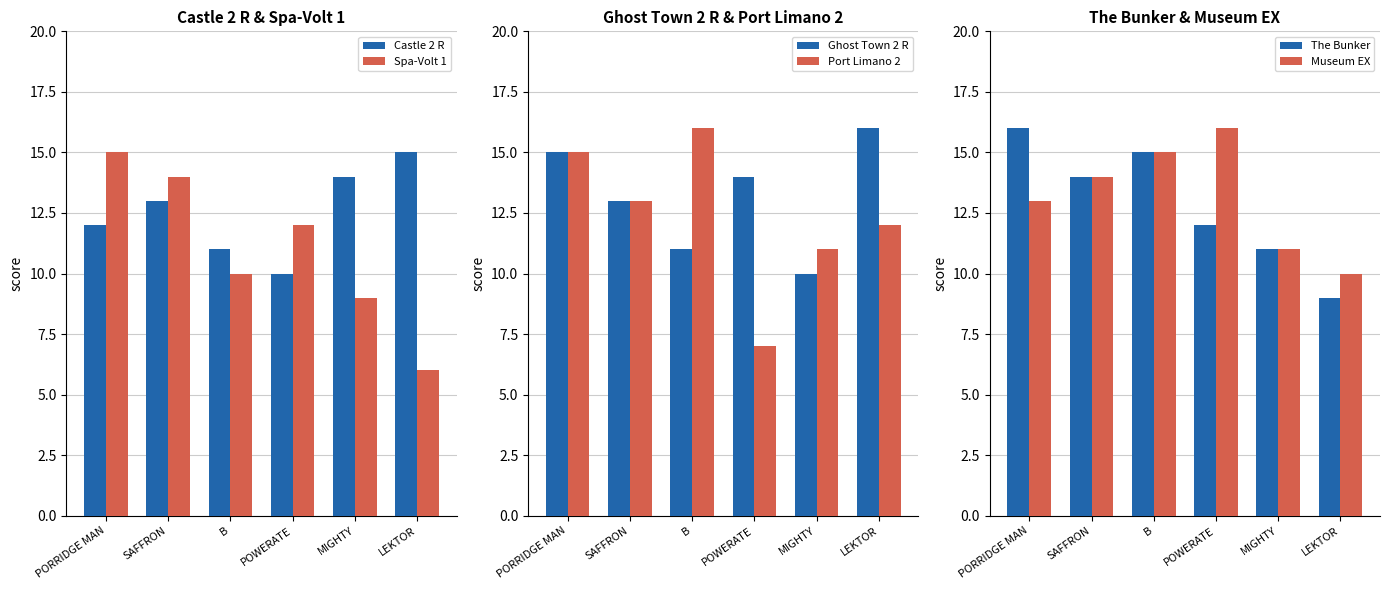

Which series has the widest spread of values?

Spa-Volt 1